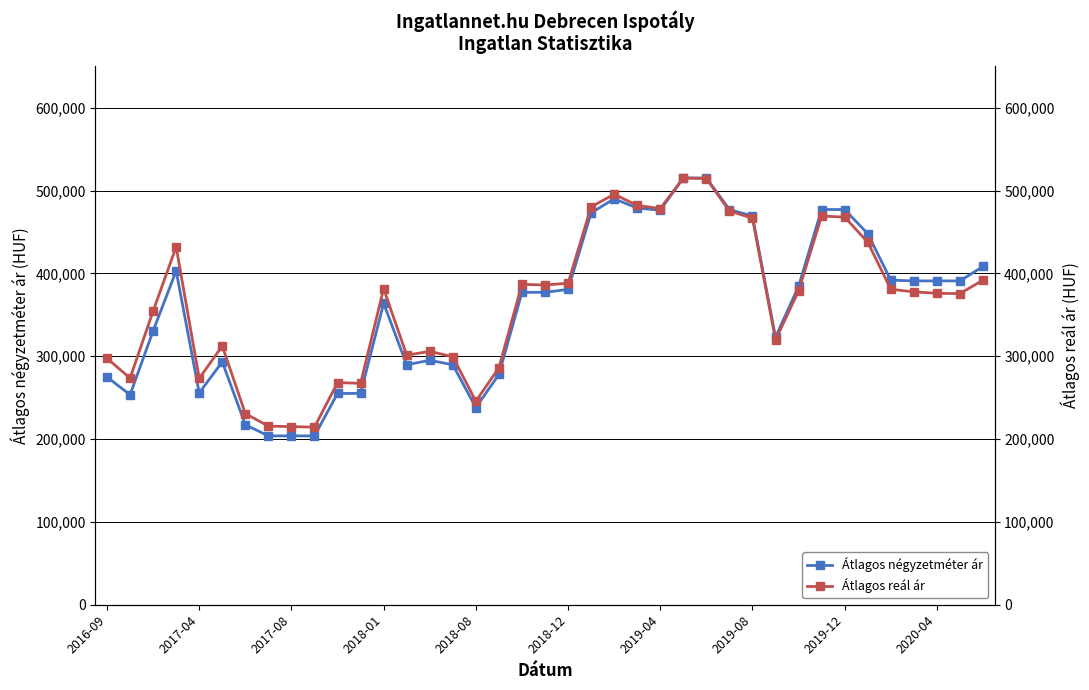

Rank the series at 23 from highest to lowest value.

Átlagos reál ár, Átlagos négyzetméter ár